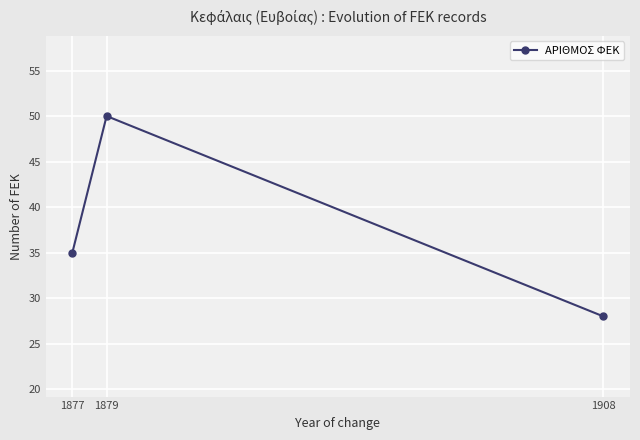

Is it true that the value at 1879 is 50?

True